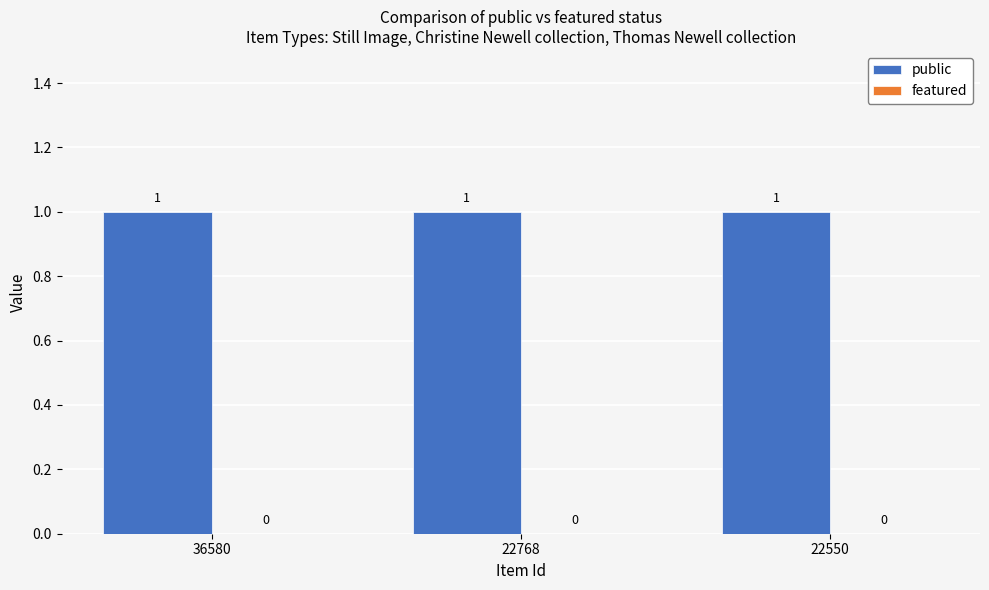

At which label does featured reach its minimum?

36580